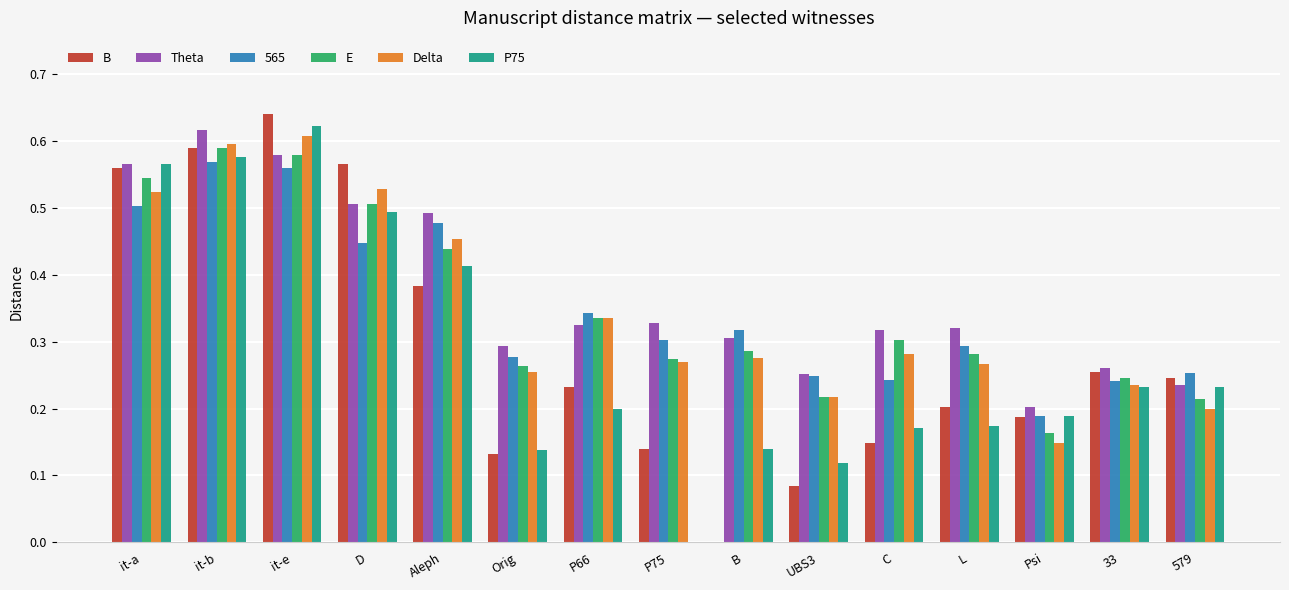

Count the number of categories in the chart.

15